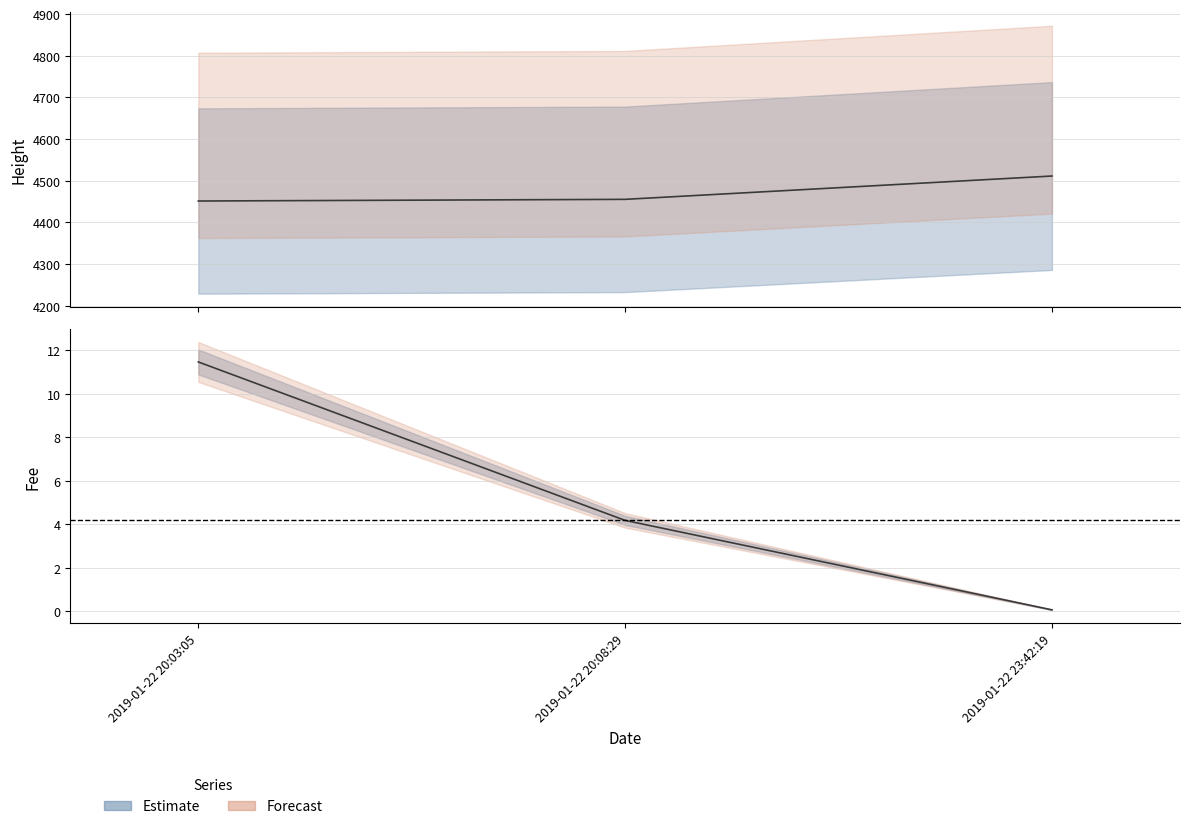

Which series has the largest range (max minus min)?

Height